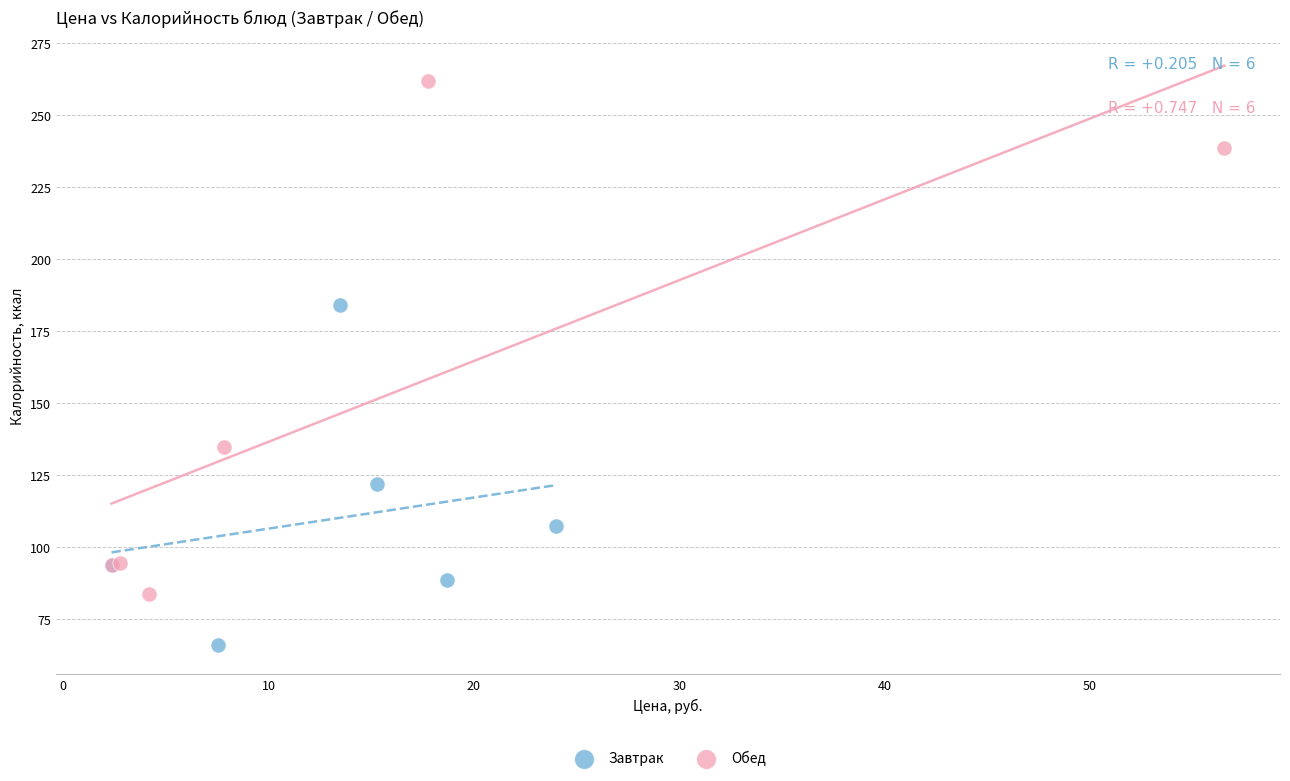

Which series has the widest spread of Y values?

Обед